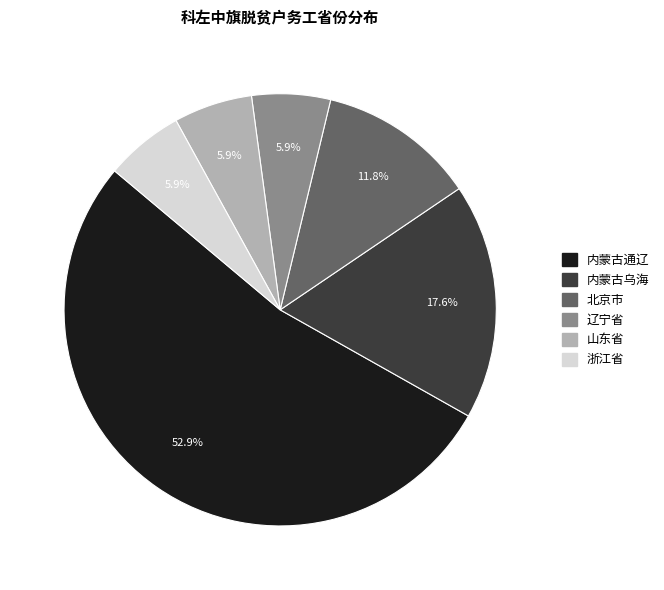

Combined, do 浙江省 and 北京市 account for over 50%?

No